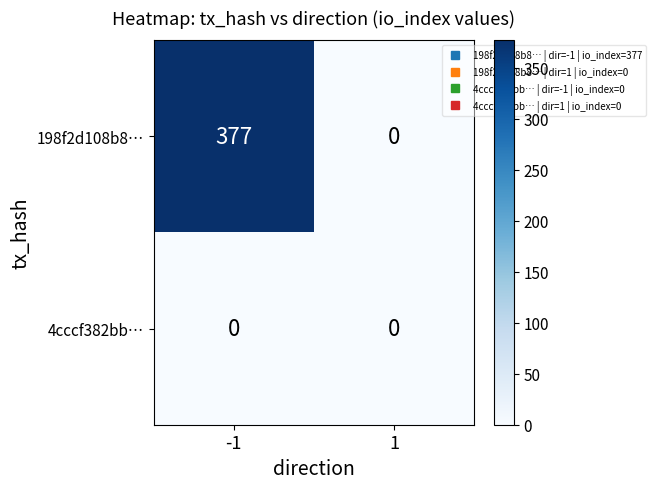

At -1, list the series in order from largest to smallest.

198f2d108b8…, 4cccf382bb…